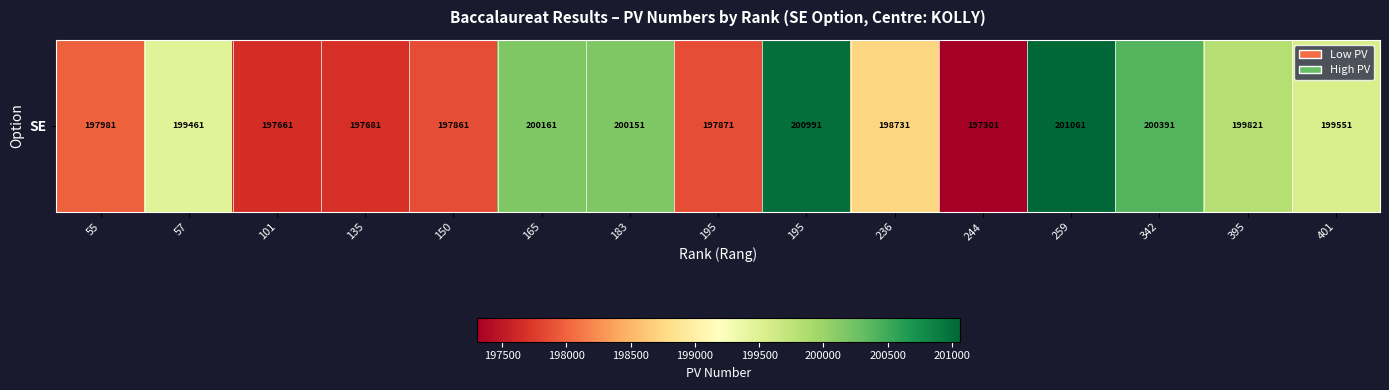

What is the difference between the maximum and minimum values?

3760